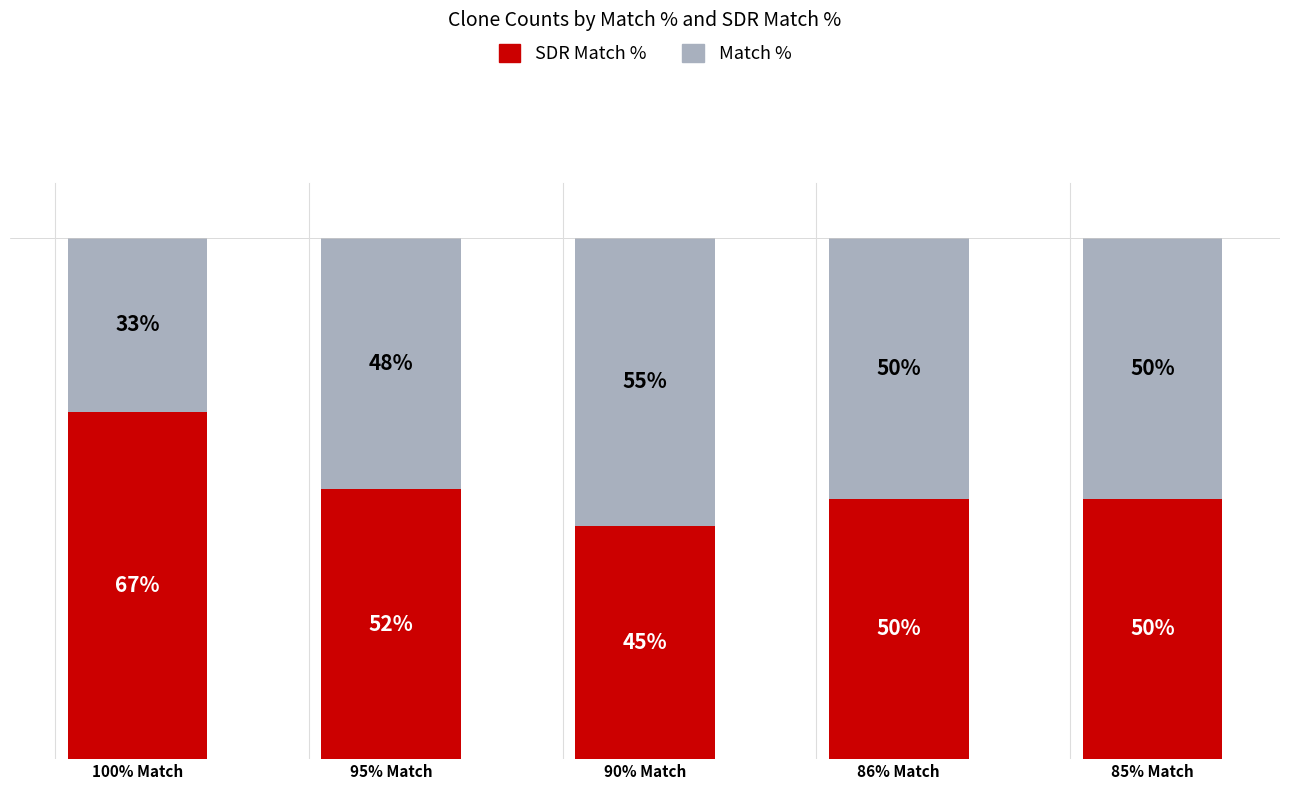

Rank the series by their average value, from lowest to highest.

Match %, SDR Match %